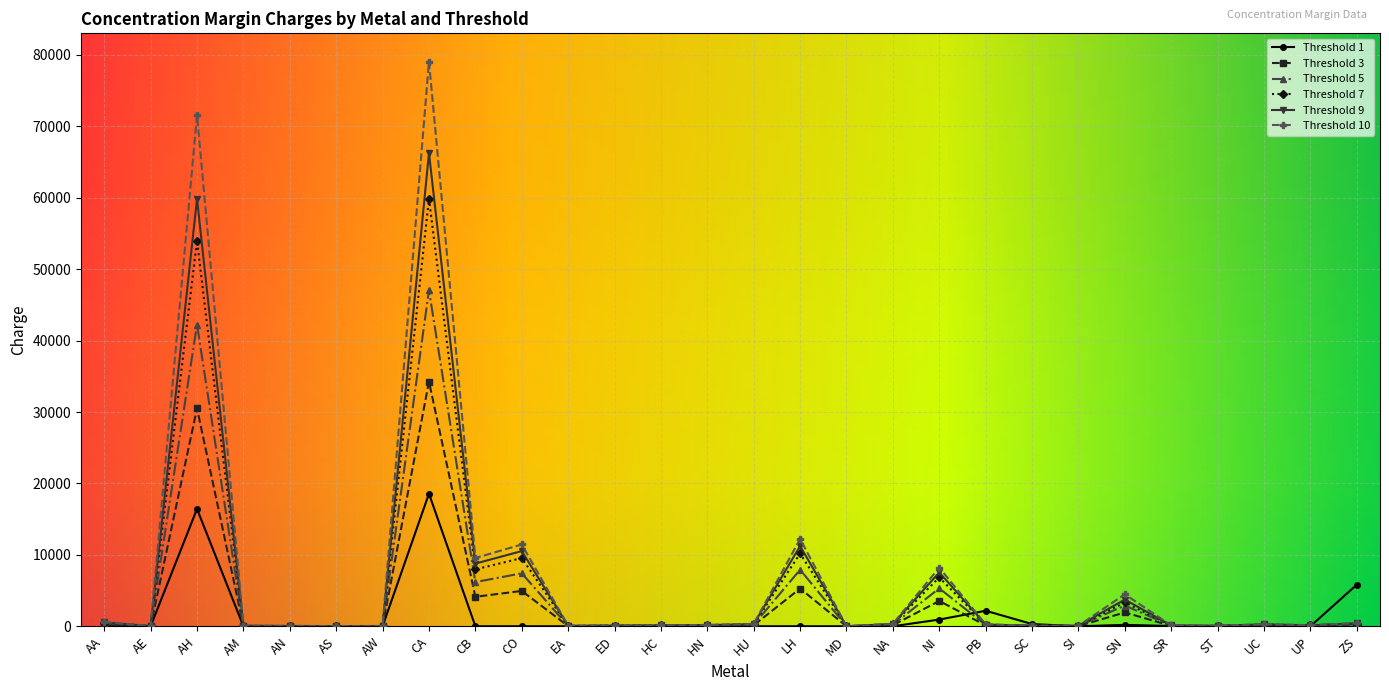

Where is Threshold 10 nearest to the value 39540?

LH